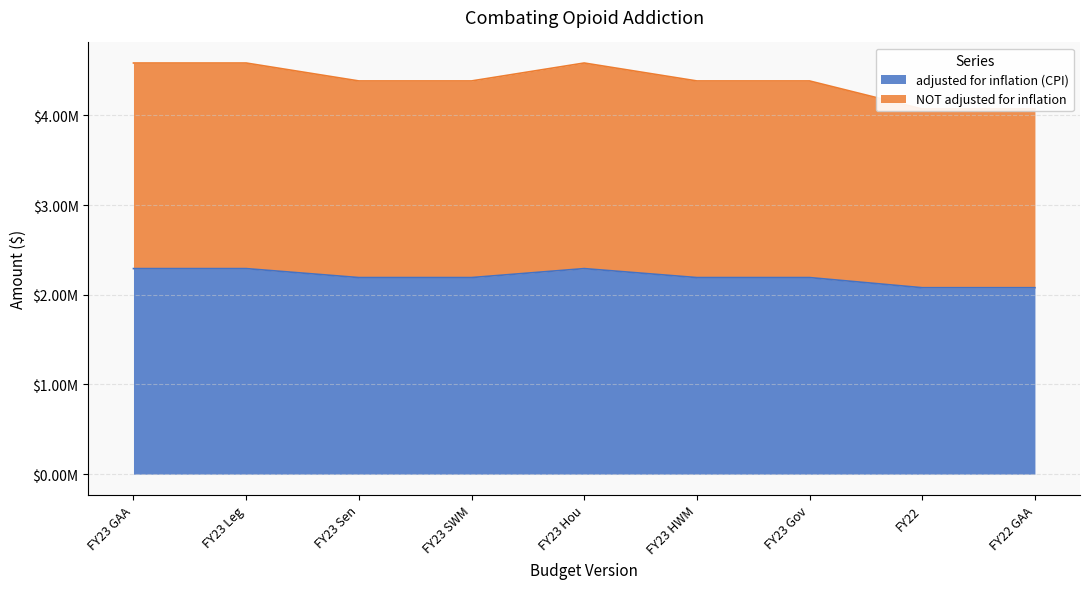

Reading right to left, extract all data points from this chart.

adjusted for inflation (CPI): 2078876	2078876	2191936	2191936	2291936	2191936	2191936	2291936	2291936
NOT adjusted for inflation: 4071545	4071545	4383872	4383872	4583872	4383872	4383872	4583872	4583872